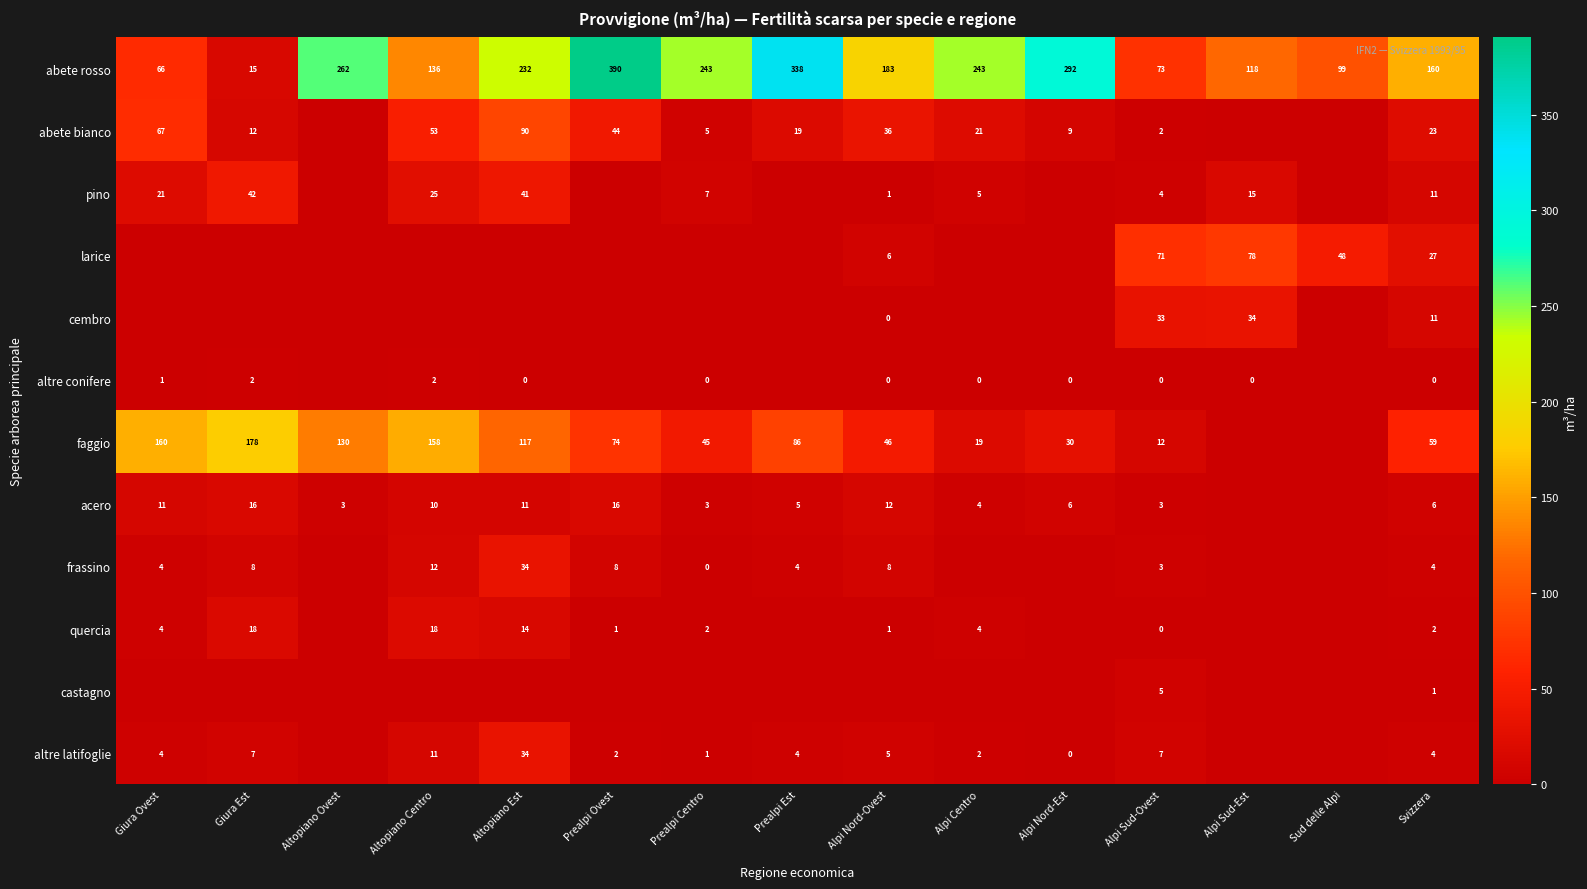

What is the sum of the pino values at Prealpi Centro and Alpi Sud-Ovest?

11